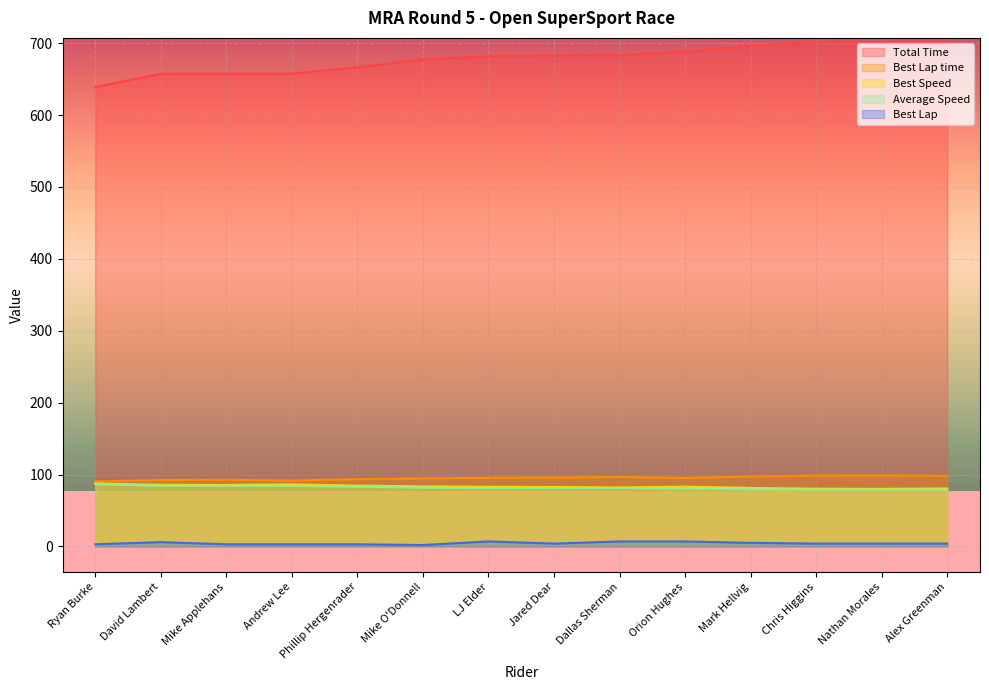

How many data points in Best Lap time are above 95?

8